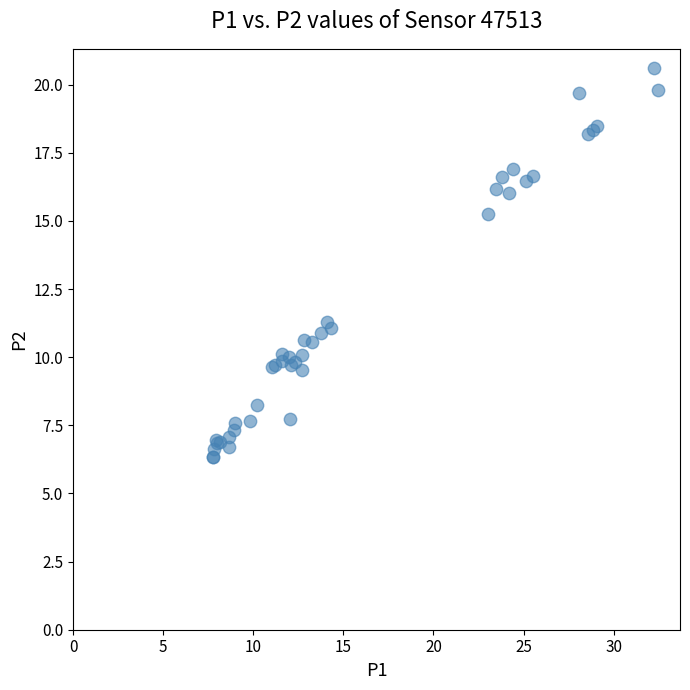

What Y value in the scatter plot is closest to 13?

11.3